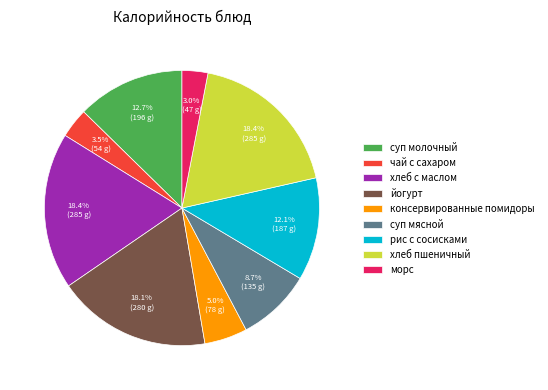

Count the number of slices in the pie.

9